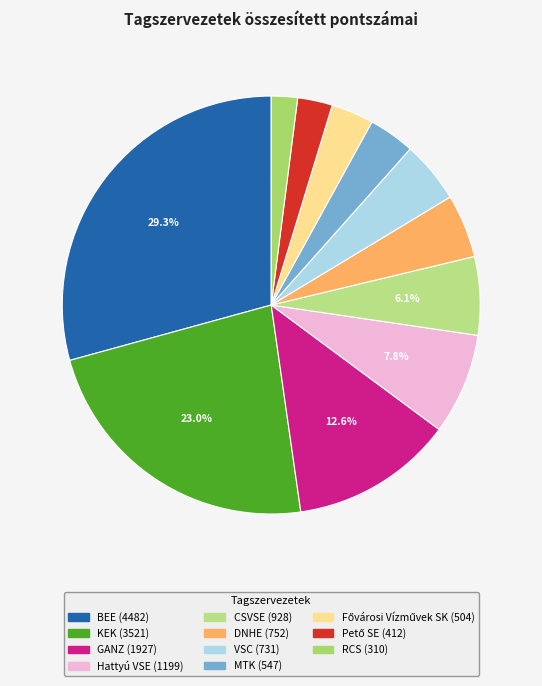

What is the ratio of the value at BEE to the value at VSC?

6.1